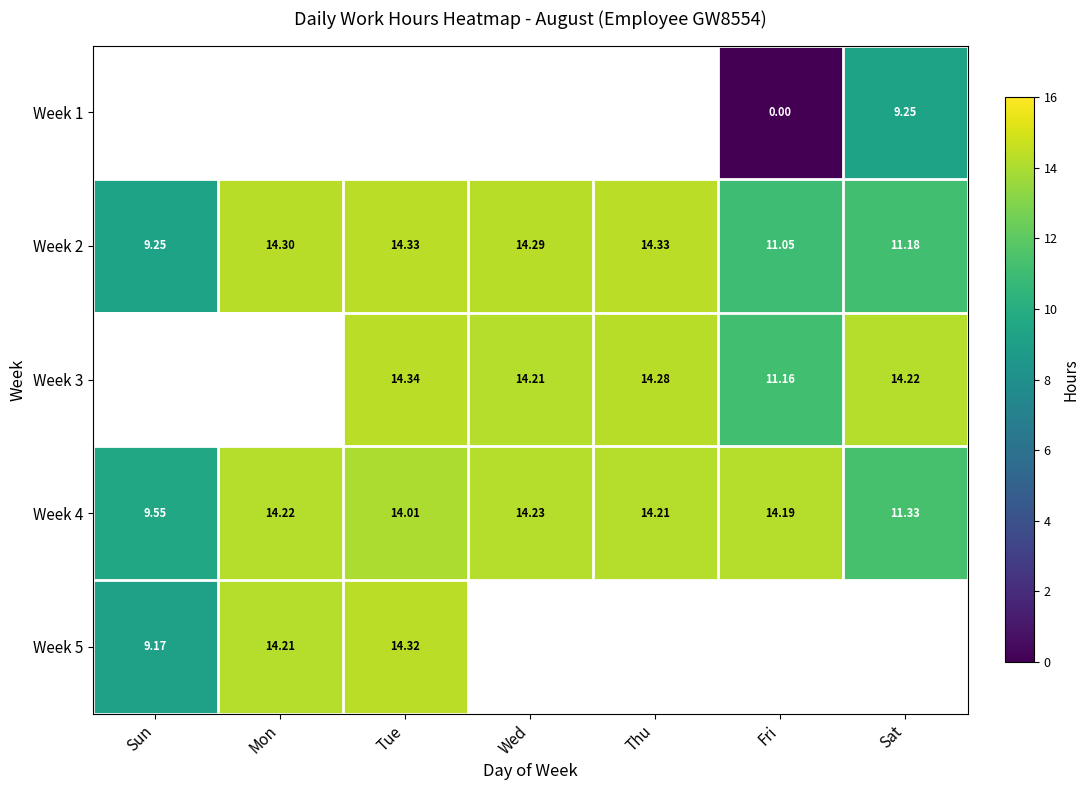

At which label does Week 4 reach its peak?

Wed